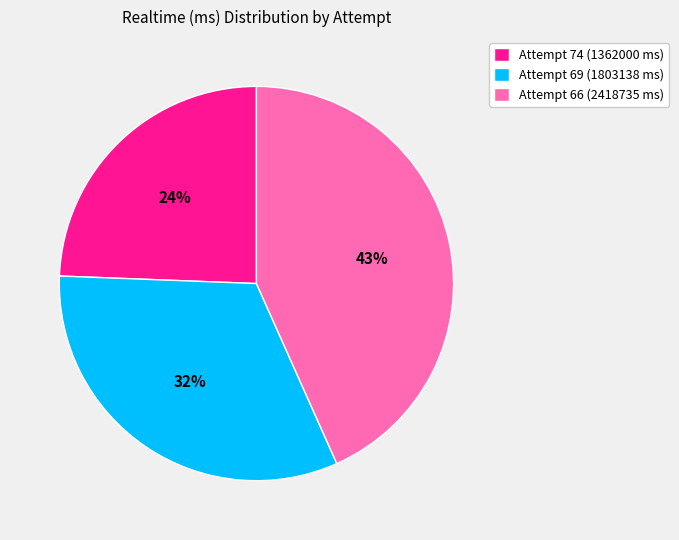

Is it true that Attempt 66 (2418735 ms) is 43% of the pie?

True